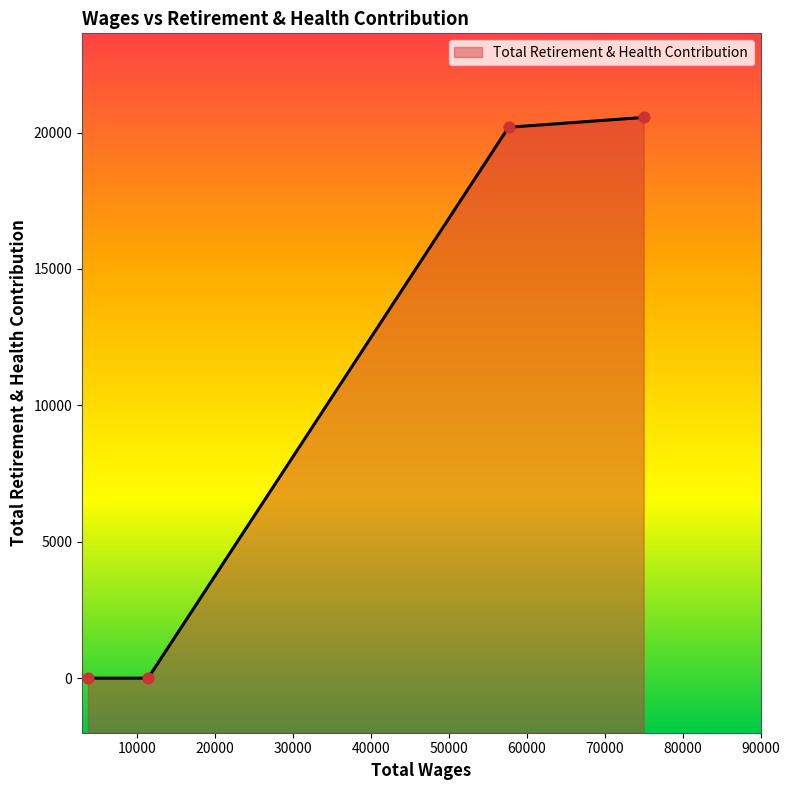

Between 3746.0 and 11462.0, which is larger?

3746.0